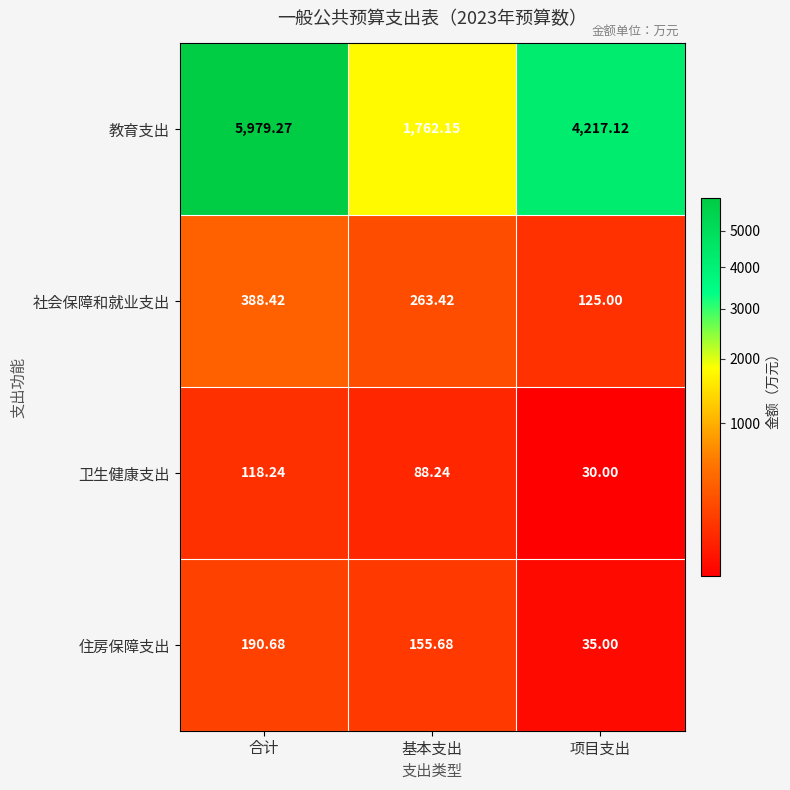

At which category is the sum across all series the highest?

合计